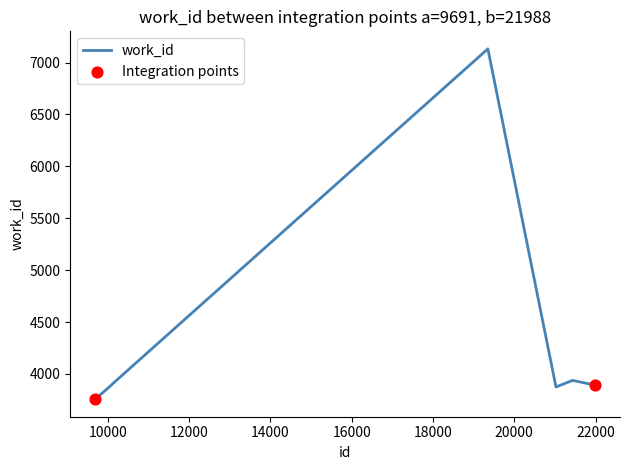

What is the minimum value shown in the chart?

3757